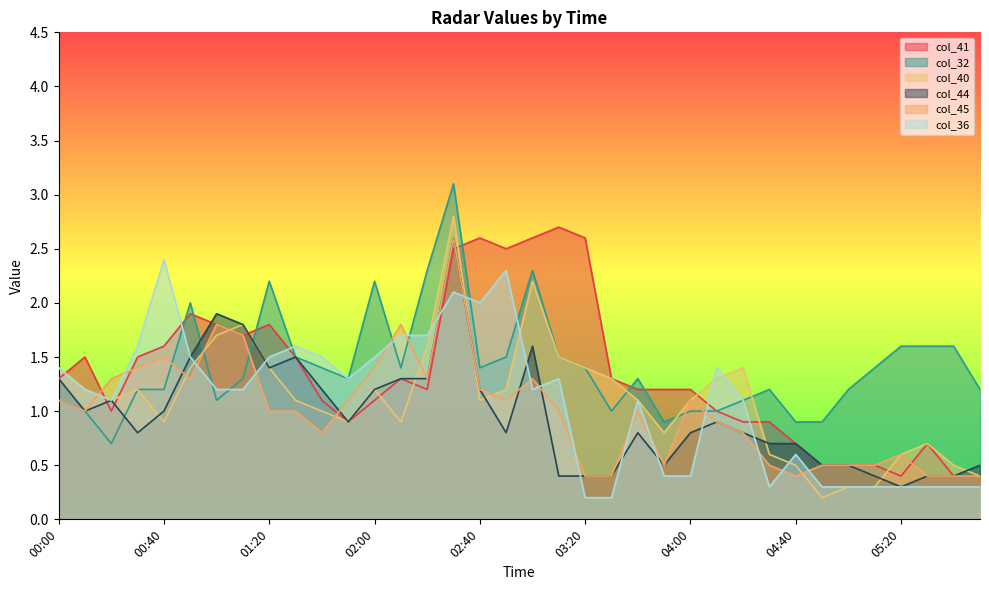

How many lines are shown in the chart?

6